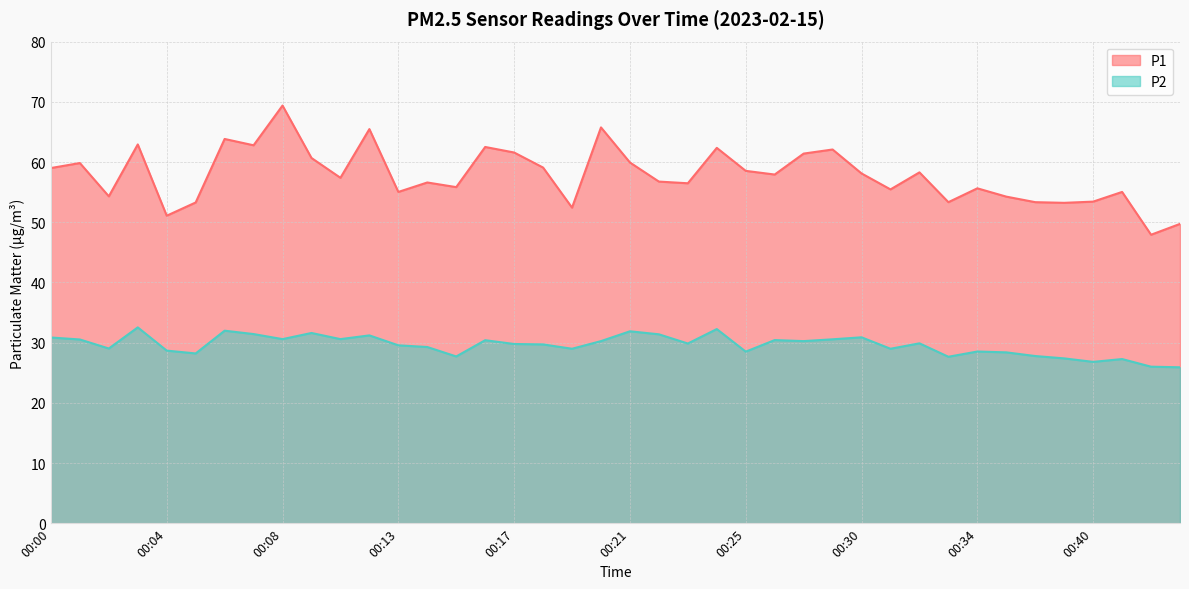

What is the minimum value for P2?

25.9